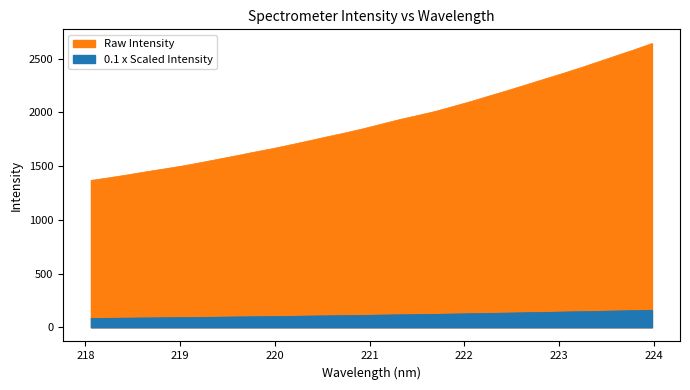

What is the label of the 8th point from the right?

222.6447